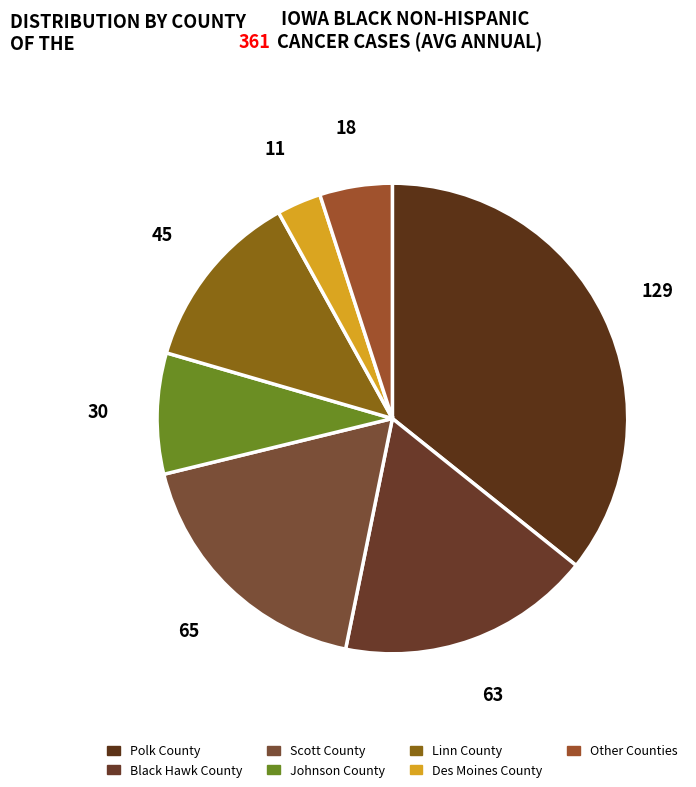

Count the number of slices in the pie.

7